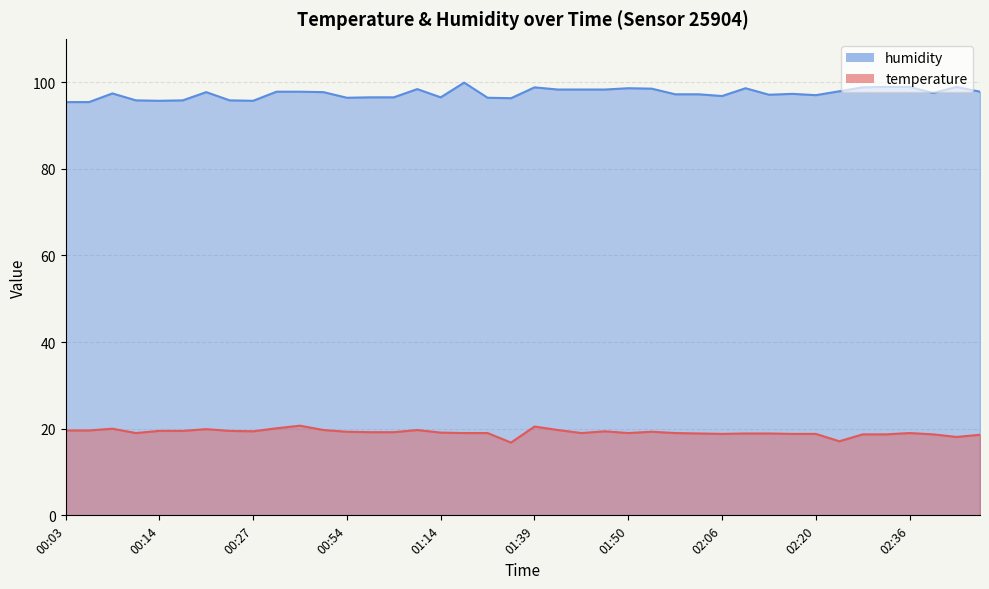

True or false: temperature has more than 0 interior local peaks.

True